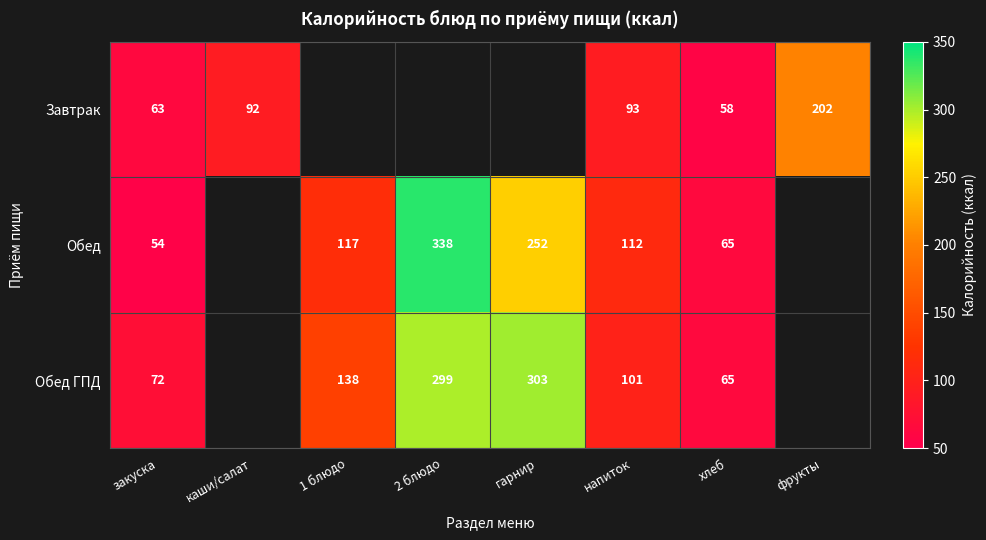

Rank the series at напиток from lowest to highest value.

Завтрак, Обед ГПД, Обед